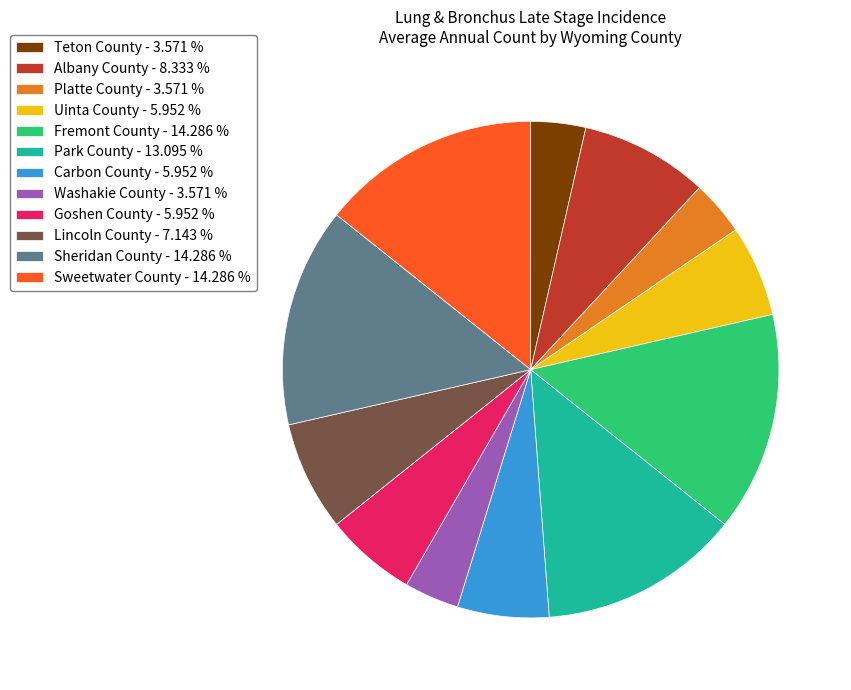

Does any single category account for the majority?

No